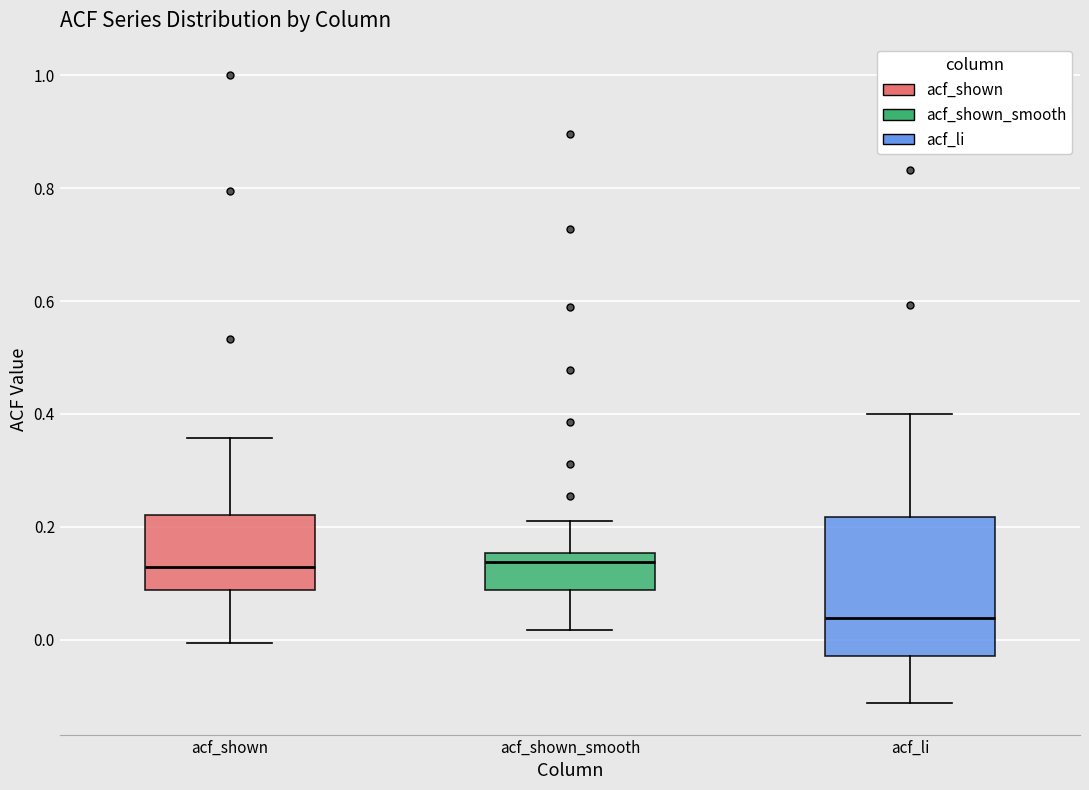

Comparing the boxes themselves (not the whiskers), which one is the tallest?

acf_li